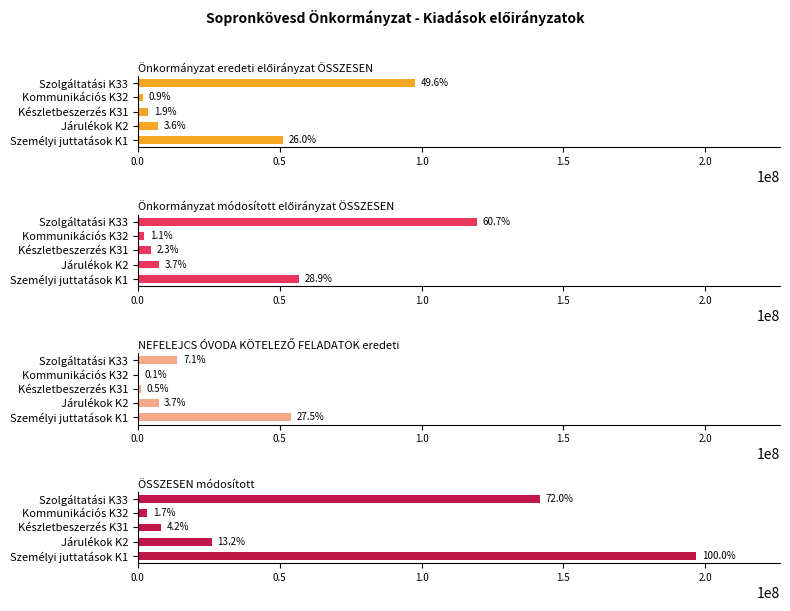

List the series in order of their peak value, lowest first.

NEFELEJCS ÓVODA KÖTELEZŐ FELADATOK eredeti, Önkormányzat eredeti előirányzat ÖSSZESEN, Önkormányzat módosított előirányzat ÖSSZESEN, ÖSSZESEN módosított